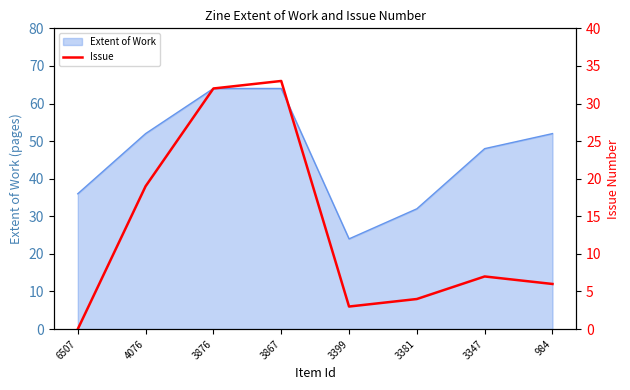

Between 3876 and 3867, which is larger?

3867